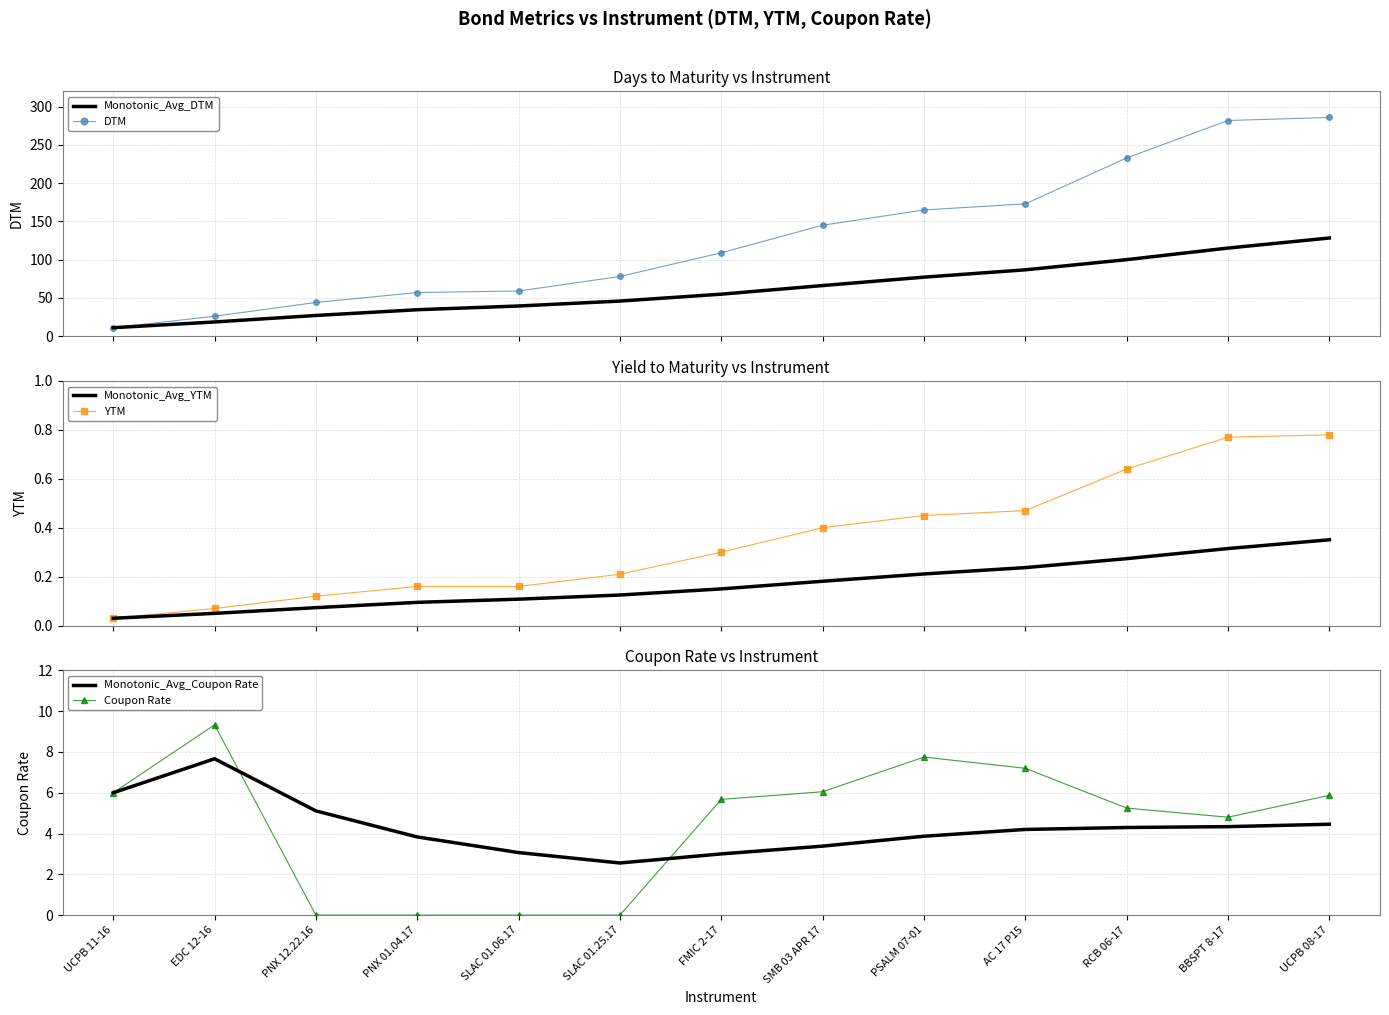

What is the approximate value of Monotonic_Avg_DTM at RCB 06-17?

100.0